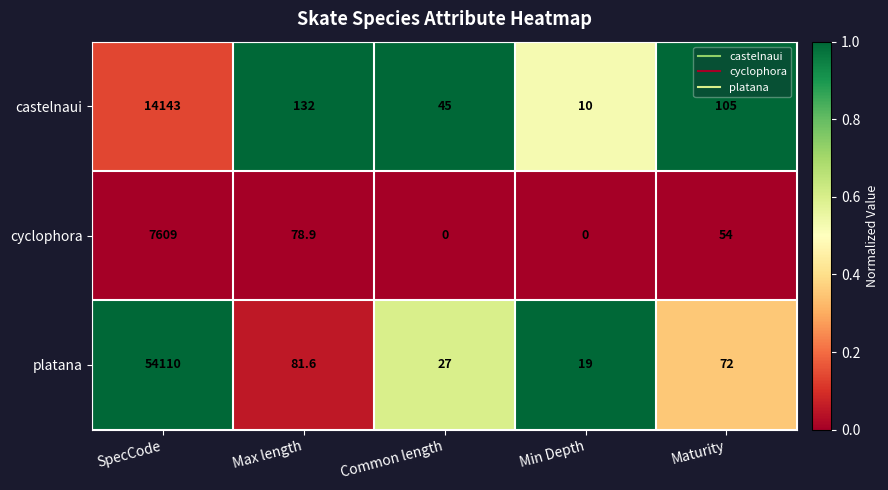

What is the greatest value displayed?

54110.0